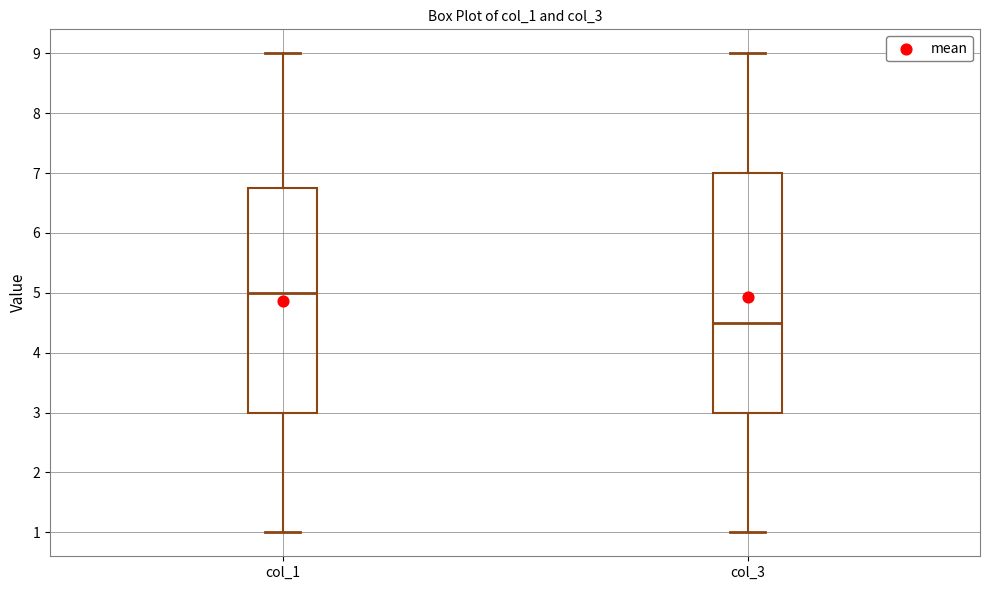

Which box is the tallest, from its lower edge to its upper edge?

col_3